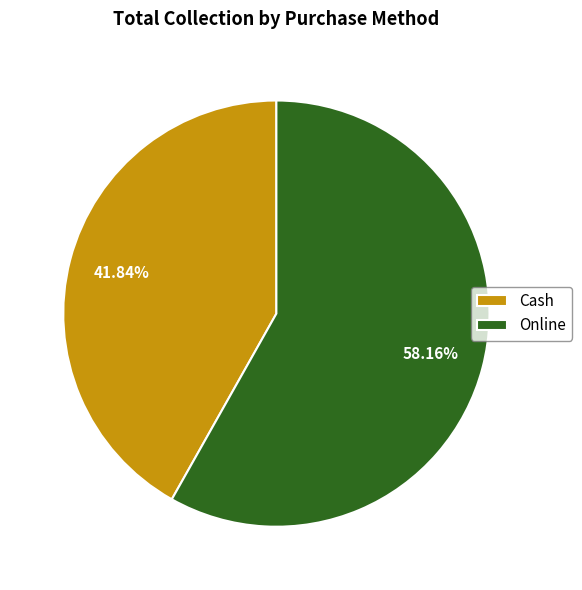

To the nearest percent, what portion does Cash represent?

42%